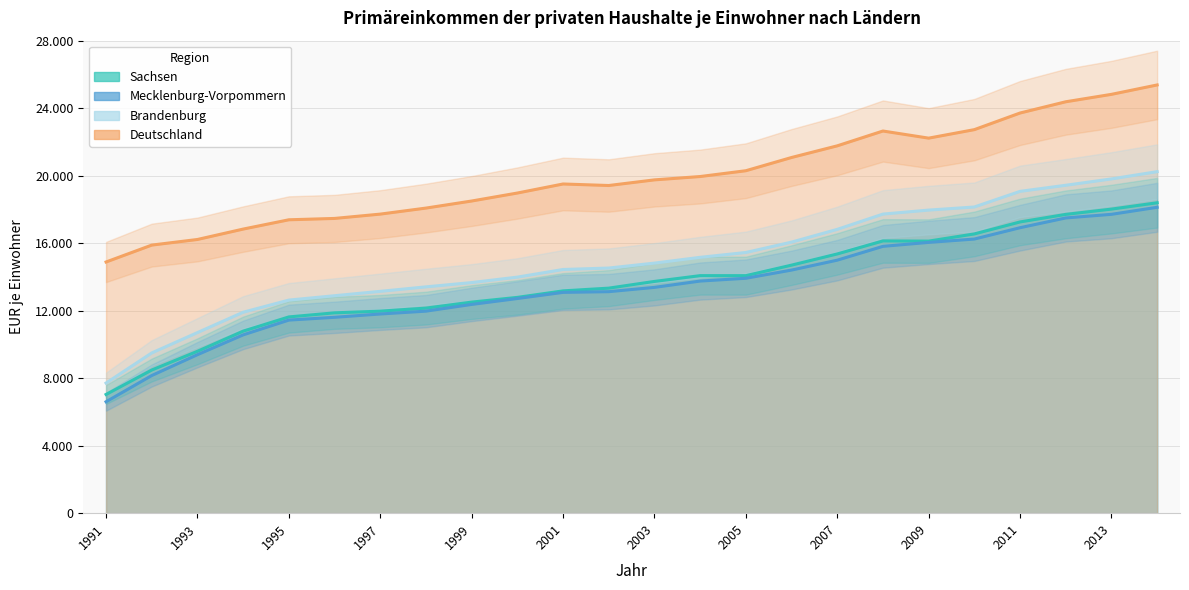

How many values in the Deutschland series exceed 19751?

11